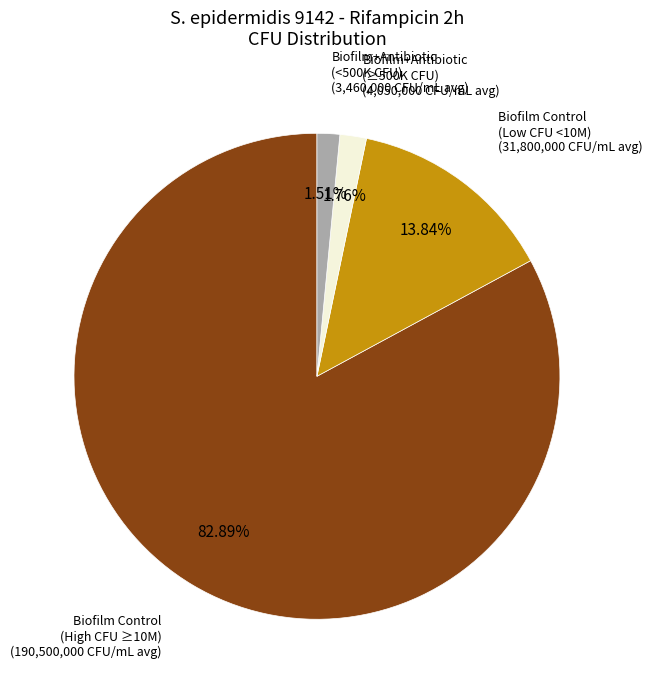

Between Biofilm+Antibiotic (<500K CFU) and Biofilm Control (Low CFU <10M), which is larger?

Biofilm Control (Low CFU <10M)